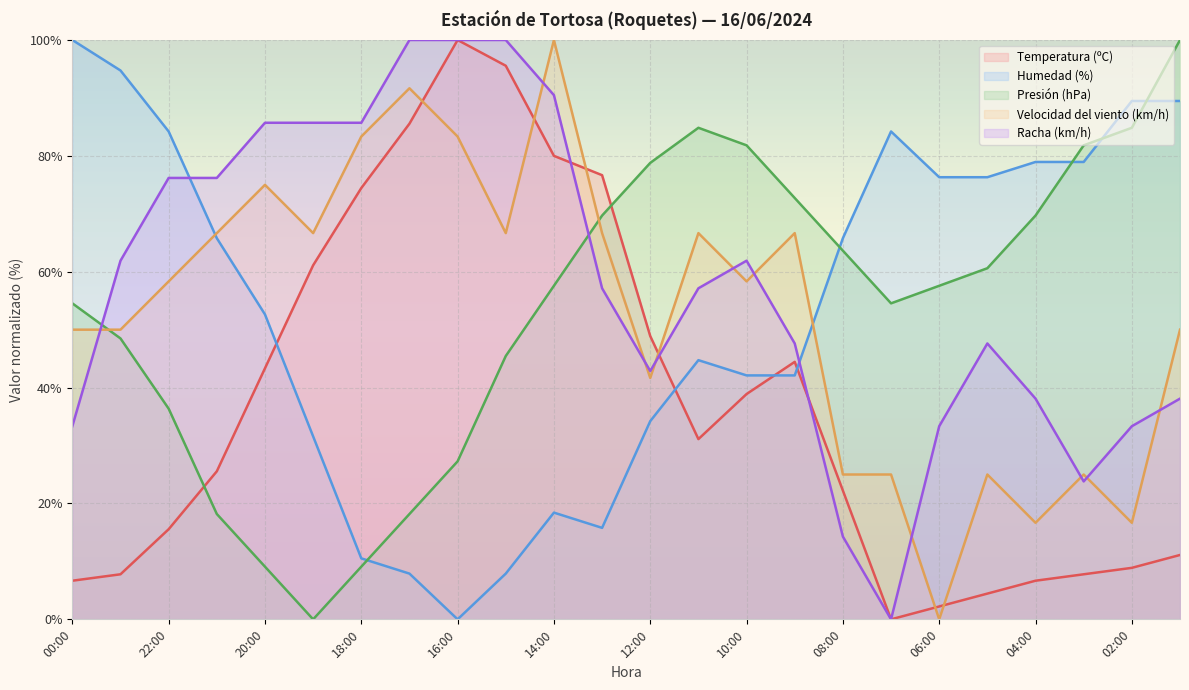

Between which two adjacent categories do Humedad (%) and Presión (hPa) first intersect?

18:00 and 17:00